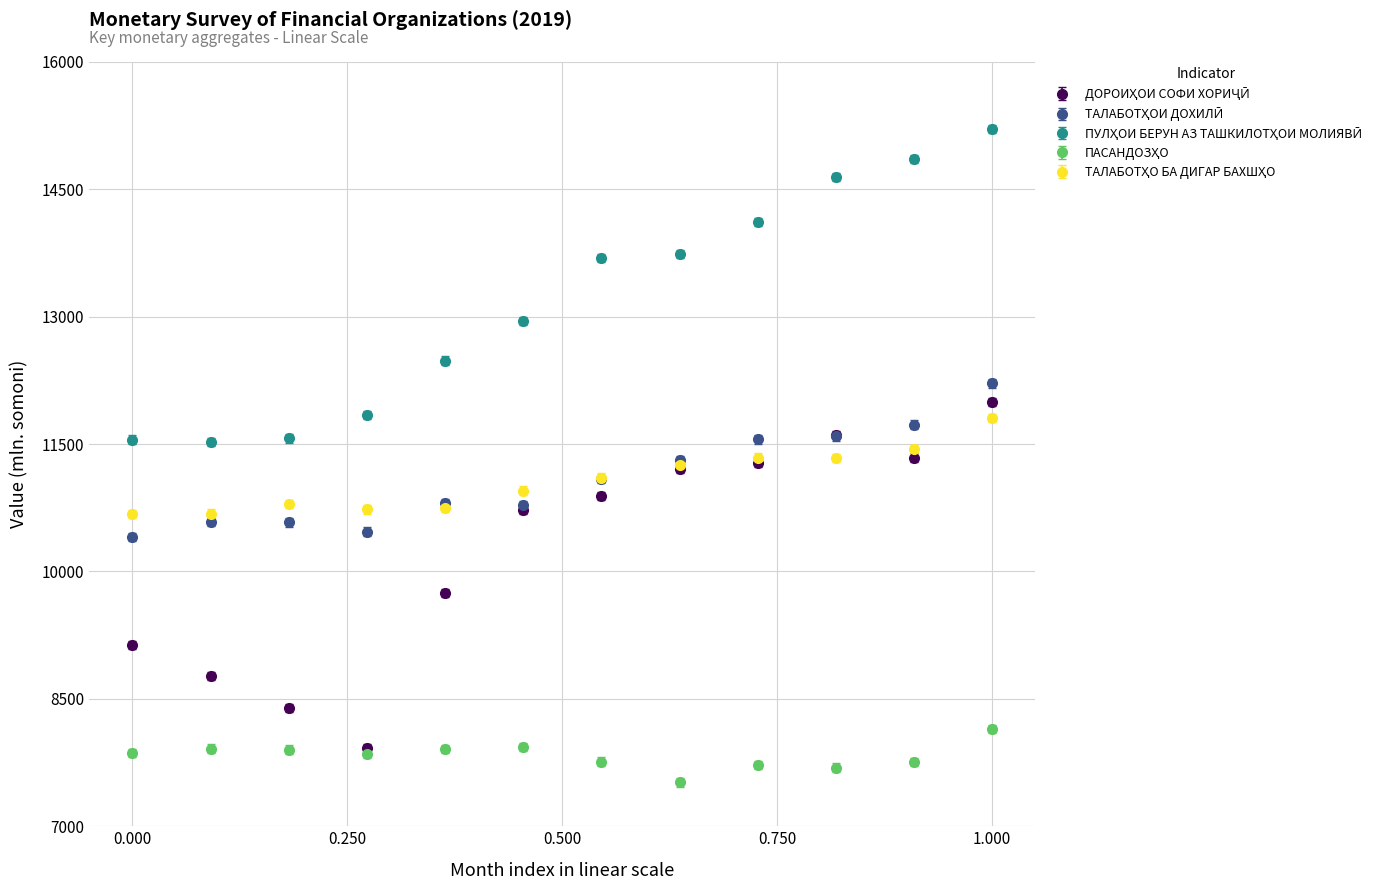

What is the greatest value displayed?

15211.1